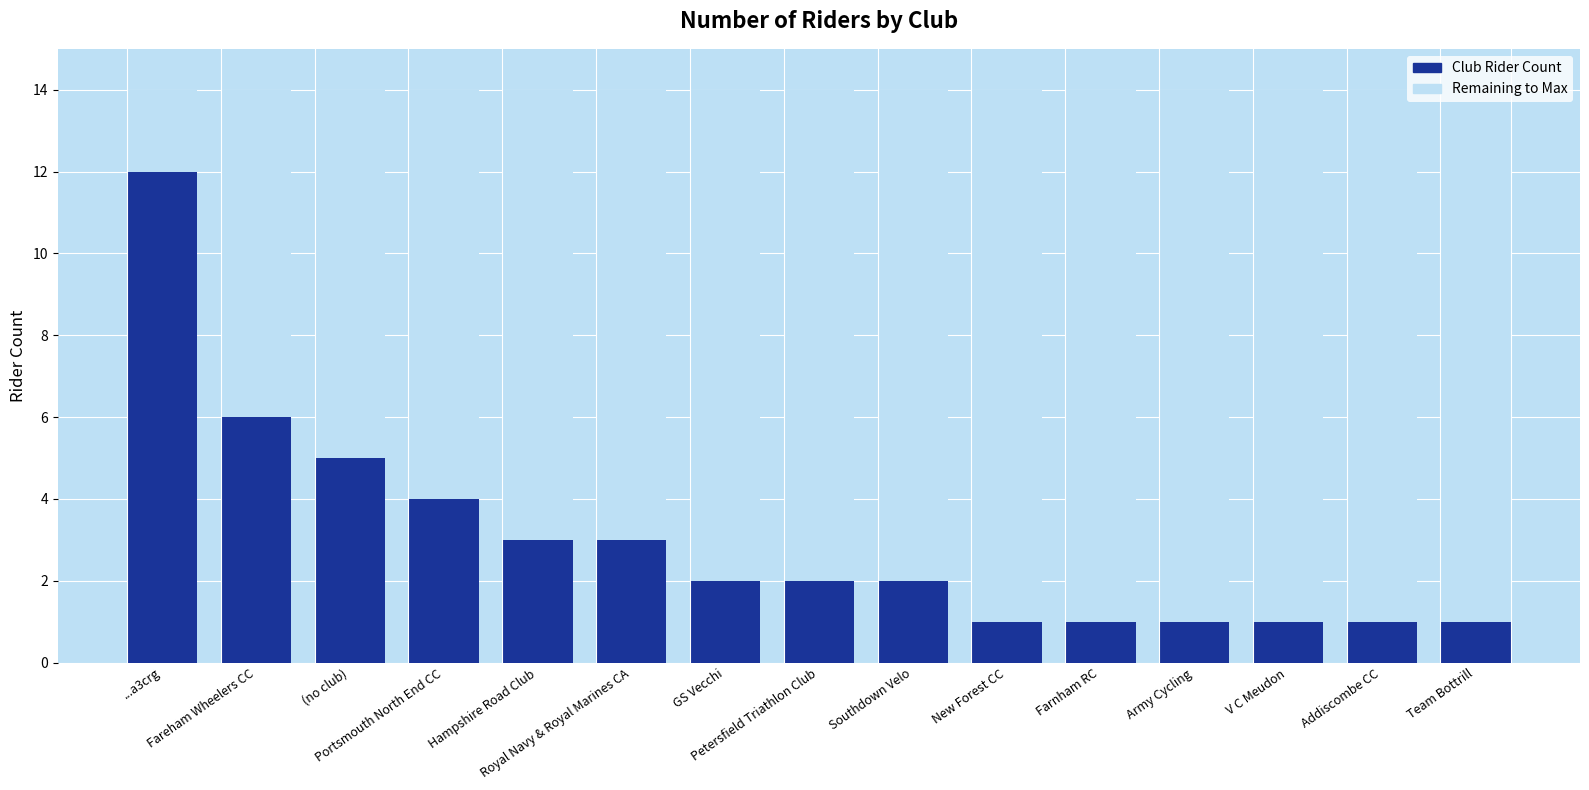

What is the value of the Club Rider Count bar at the 4th from the left?

4